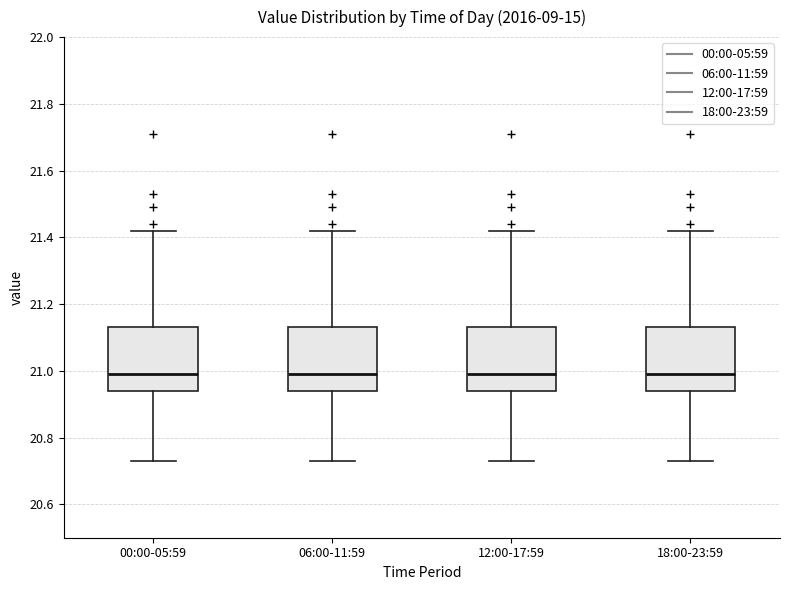

Reading left to right, read every box against the y-axis: the position of its median line, the range the box covers, and the ends of its whiskers. The values are not printed on the chart, so give them approximately, as read against the axis.

00:00-05:59: median 21.00, box 20.94 to 21.14, whiskers 20.74 to 21.42
06:00-11:59: median 21.00, box 20.94 to 21.14, whiskers 20.74 to 21.42
12:00-17:59: median 21.00, box 20.94 to 21.14, whiskers 20.74 to 21.42
18:00-23:59: median 21.00, box 20.94 to 21.14, whiskers 20.74 to 21.42